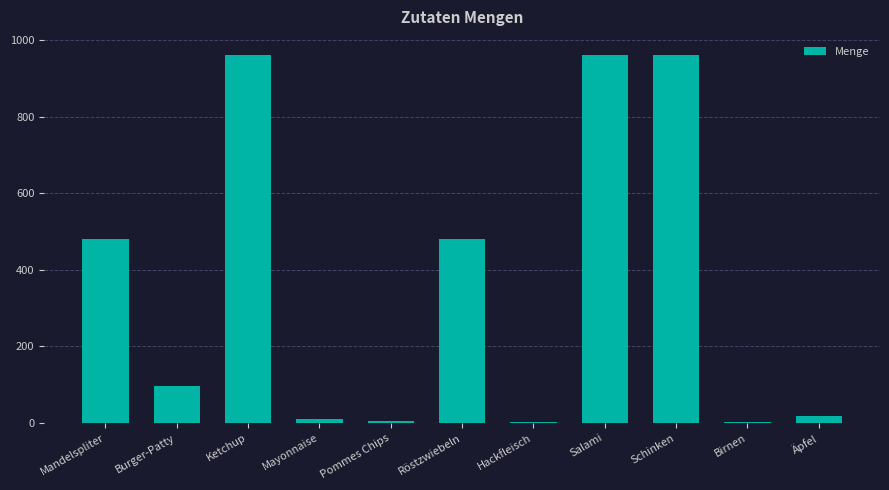

Approximately how many times larger is the value at Röstzwiebeln compared to Birnen?

285.7